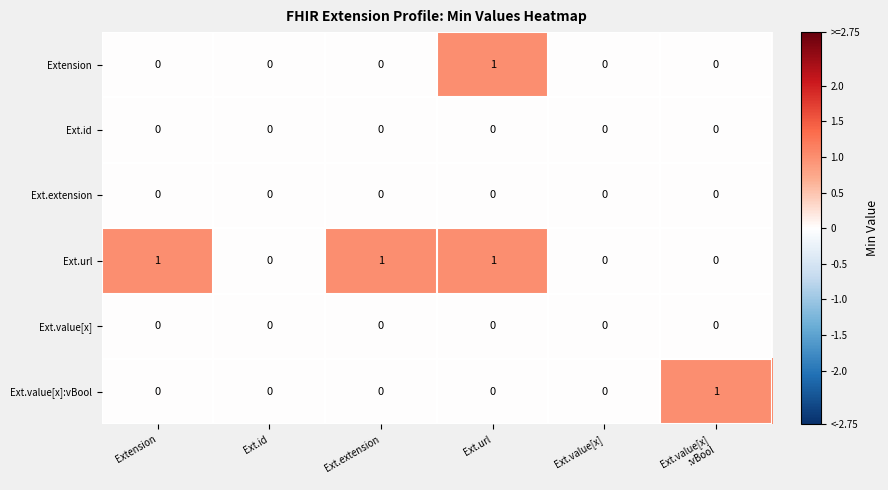

Count the Ext.url values in the range 0 to 1.

6